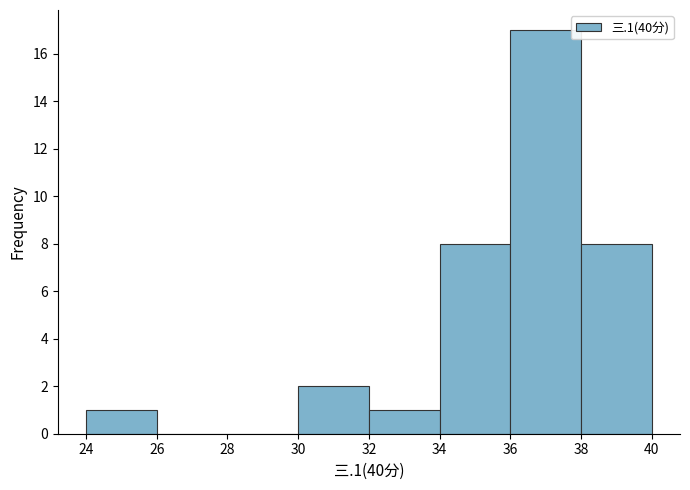

How tall is the bar that spans 38 to 40 on the x-axis? The values are not printed on the chart, so give them approximately, as read against the axis.

8